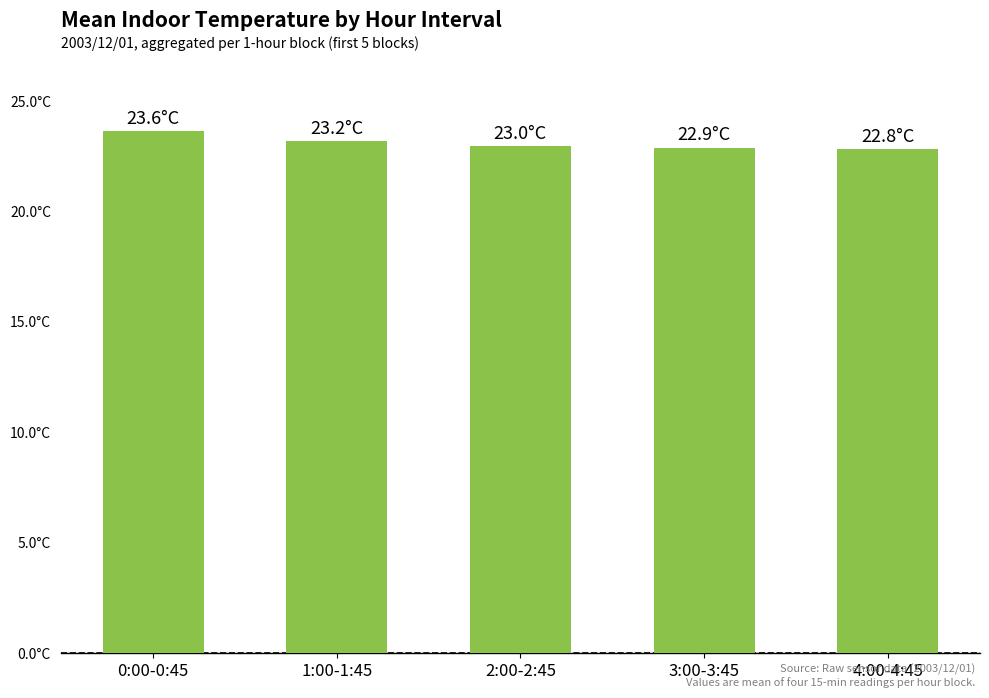

What is the minimum value shown in the chart?

22.8